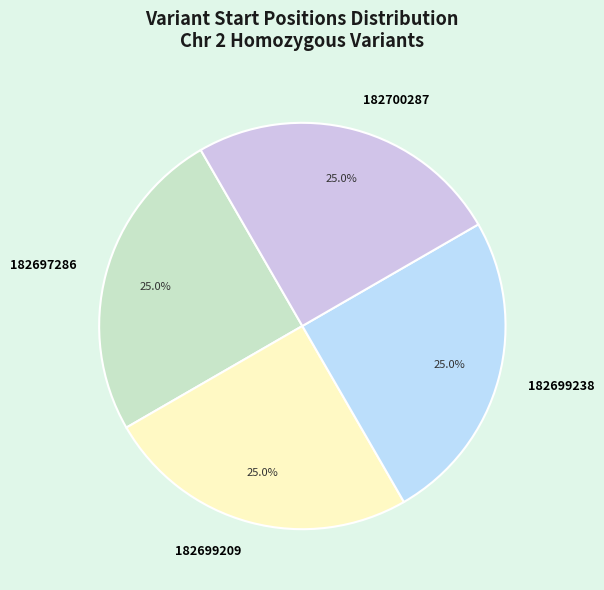

True or false: 182699238 accounts for 25% of the total.

True